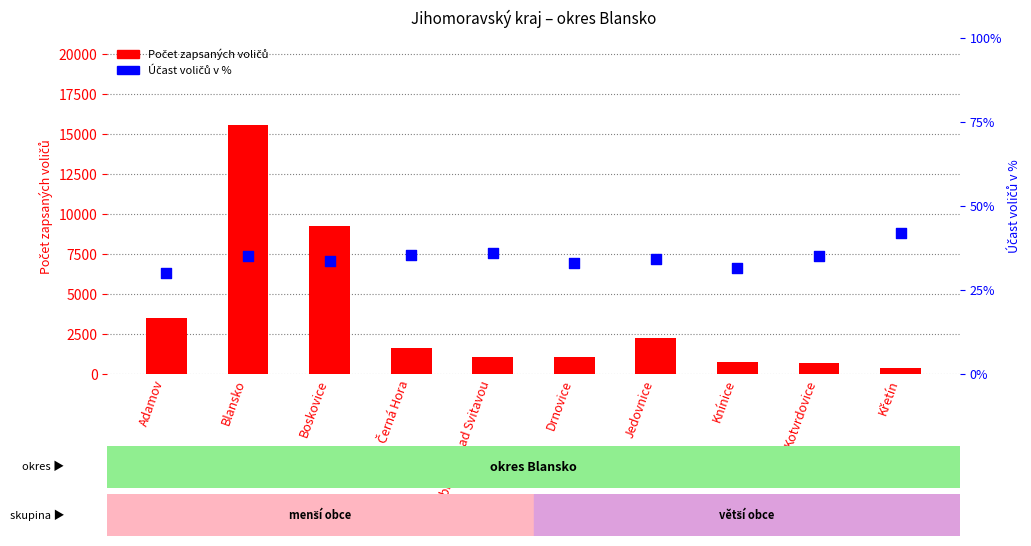

At how many categories does at least one series exceed 14685?

1